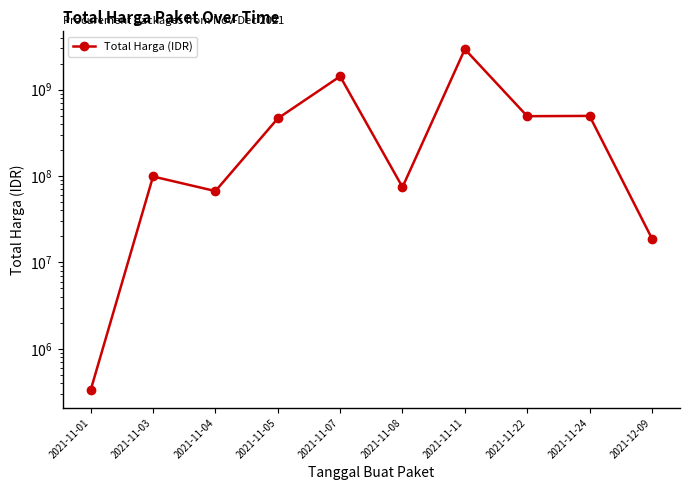

At which label does the data first exceed 464002100?

2021-11-07